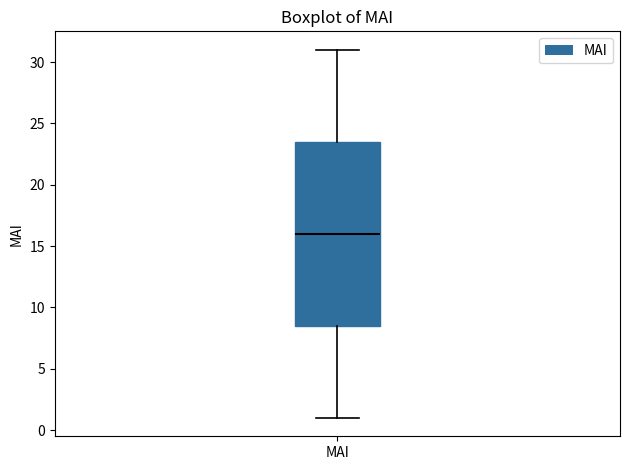

Transcribe this box plot: give where the median line is, the range the box spans, and where the two whiskers end, as read against the y-axis. The values are not printed on the chart, so give them approximately, as read against the axis.

median 16.0, box 8.5 to 23.5, whiskers 1.0 to 31.0